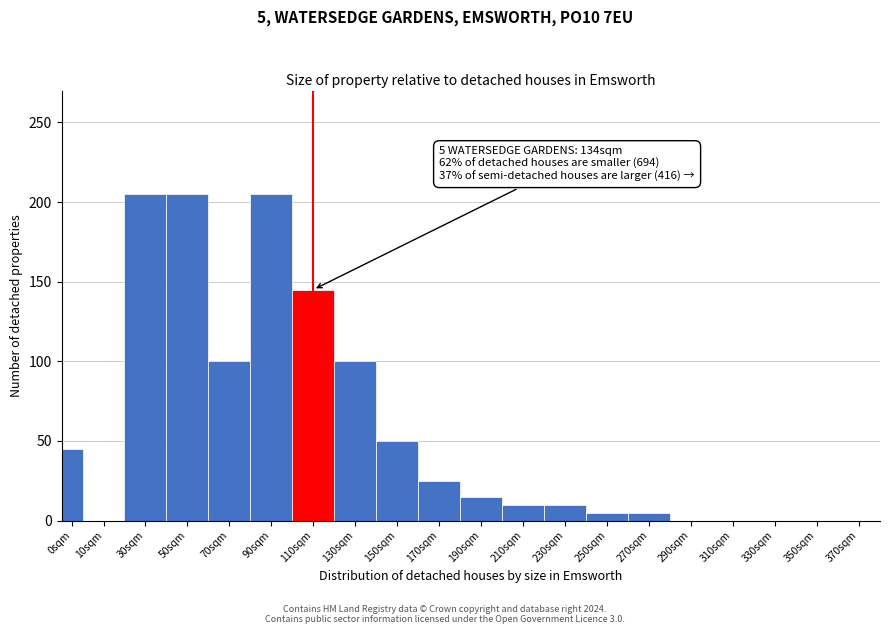

Reading left to right, transcribe all the data shown in this chart.

0sqm=45	10sqm=0	30sqm=205	50sqm=205	70sqm=100	90sqm=205	110sqm=145	130sqm=100	150sqm=50	170sqm=25	190sqm=15	210sqm=10	230sqm=10	250sqm=5	270sqm=5	290sqm=0	310sqm=0	330sqm=0	350sqm=0	370sqm=0